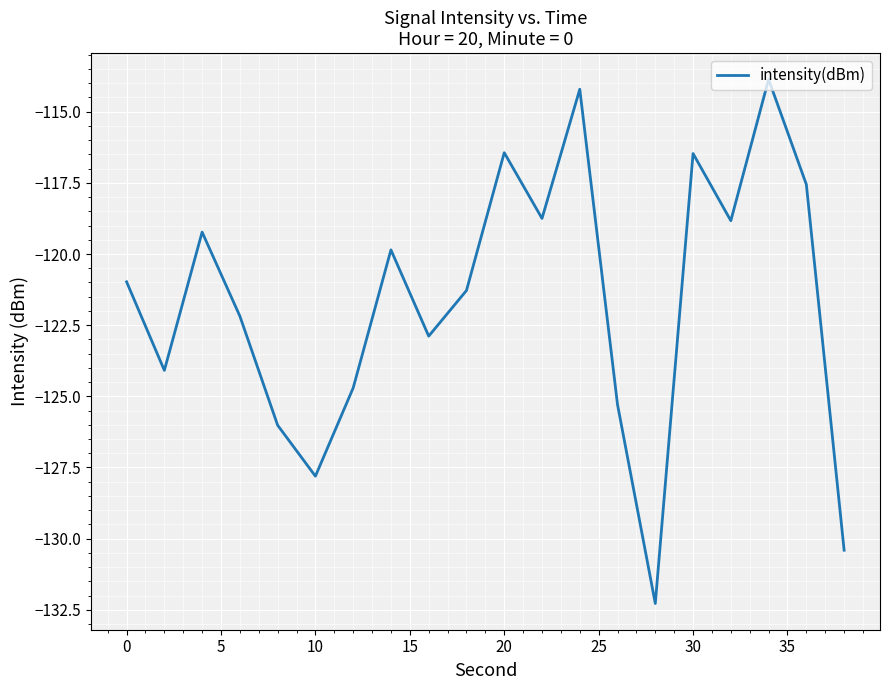

What is the difference between the maximum and minimum values?

18.4